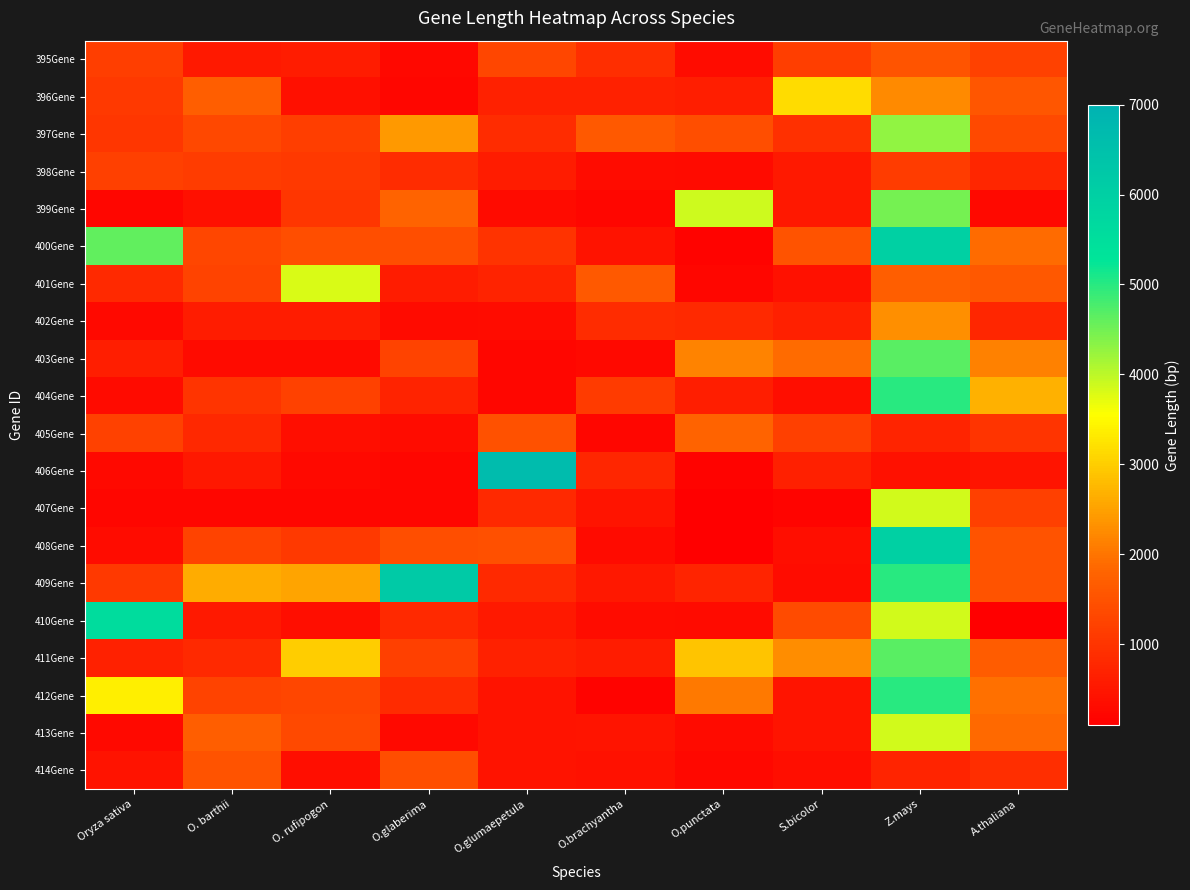

Reading right to left, what are all the values shown in this chart?

395Gene: A.thaliana=1215	Z.mays=1551	S.bicolor=1167	O.punctata=342	O.brachyantha=906	O.glumaepetula=1302	O.glaberima=258	O. rufipogon=594	O. barthii=552	Oryza sativa=1170
396Gene: A.thaliana=1578	Z.mays=2247	S.bicolor=3153	O.punctata=639	O.brachyantha=672	O.glumaepetula=675	O.glaberima=225	O. rufipogon=378	O. barthii=1707	Oryza sativa=1092
397Gene: A.thaliana=1344	Z.mays=4287	S.bicolor=930	O.punctata=1440	O.brachyantha=1629	O.glumaepetula=861	O.glaberima=2394	O. rufipogon=1170	O. barthii=1335	Oryza sativa=1023
398Gene: A.thaliana=759	Z.mays=1149	S.bicolor=546	O.punctata=294	O.brachyantha=324	O.glumaepetula=594	O.glaberima=864	O. rufipogon=1092	O. barthii=1125	Oryza sativa=1191
399Gene: A.thaliana=285	Z.mays=4482	S.bicolor=531	O.punctata=3900	O.brachyantha=234	O.glumaepetula=312	O.glaberima=1779	O. rufipogon=1023	O. barthii=375	Oryza sativa=228
400Gene: A.thaliana=1896	Z.mays=5982	S.bicolor=1527	O.punctata=174	O.brachyantha=438	O.glumaepetula=987	O.glaberima=1434	O. rufipogon=1437	O. barthii=1302	Oryza sativa=4617
401Gene: A.thaliana=1608	Z.mays=1707	S.bicolor=417	O.punctata=231	O.brachyantha=1629	O.glumaepetula=696	O.glaberima=594	O. rufipogon=3807	O. barthii=1257	Oryza sativa=825
402Gene: A.thaliana=759	Z.mays=2301	S.bicolor=663	O.punctata=813	O.brachyantha=879	O.glumaepetula=336	O.glaberima=312	O. rufipogon=594	O. barthii=594	Oryza sativa=270
403Gene: A.thaliana=2133	Z.mays=4656	S.bicolor=1905	O.punctata=2172	O.brachyantha=279	O.glumaepetula=231	O.glaberima=1242	O. rufipogon=309	O. barthii=312	Oryza sativa=627
404Gene: A.thaliana=2682	Z.mays=4992	S.bicolor=360	O.punctata=636	O.brachyantha=1107	O.glumaepetula=231	O.glaberima=696	O. rufipogon=1218	O. barthii=996	Oryza sativa=309
405Gene: A.thaliana=1005	Z.mays=729	S.bicolor=1200	O.punctata=1779	O.brachyantha=234	O.glumaepetula=1488	O.glaberima=318	O. rufipogon=348	O. barthii=783	Oryza sativa=1218
406Gene: A.thaliana=465	Z.mays=411	S.bicolor=663	O.punctata=162	O.brachyantha=768	O.glumaepetula=6645	O.glaberima=231	O. rufipogon=282	O. barthii=513	Oryza sativa=282
407Gene: A.thaliana=1200	Z.mays=3858	S.bicolor=189	O.punctata=126	O.brachyantha=477	O.glumaepetula=807	O.glaberima=231	O. rufipogon=231	O. barthii=231	Oryza sativa=231
408Gene: A.thaliana=1518	Z.mays=5982	S.bicolor=360	O.punctata=126	O.brachyantha=294	O.glumaepetula=1452	O.glaberima=1440	O. rufipogon=1095	O. barthii=1242	Oryza sativa=327
409Gene: A.thaliana=1509	Z.mays=4992	S.bicolor=336	O.punctata=720	O.brachyantha=531	O.glumaepetula=807	O.glaberima=6189	O. rufipogon=2529	O. barthii=2628	Oryza sativa=1095
410Gene: A.thaliana=114	Z.mays=3858	S.bicolor=1389	O.punctata=315	O.brachyantha=330	O.glumaepetula=534	O.glaberima=807	O. rufipogon=354	O. barthii=534	Oryza sativa=5598
411Gene: A.thaliana=1686	Z.mays=4656	S.bicolor=2274	O.punctata=2892	O.brachyantha=588	O.glumaepetula=681	O.glaberima=1200	O. rufipogon=3003	O. barthii=807	Oryza sativa=681
412Gene: A.thaliana=1944	Z.mays=4992	S.bicolor=477	O.punctata=2049	O.brachyantha=171	O.glumaepetula=426	O.glaberima=846	O. rufipogon=1290	O. barthii=1254	Oryza sativa=3366
413Gene: A.thaliana=1872	Z.mays=3858	S.bicolor=477	O.punctata=312	O.brachyantha=474	O.glumaepetula=426	O.glaberima=282	O. rufipogon=1356	O. barthii=1704	Oryza sativa=288
414Gene: A.thaliana=888	Z.mays=729	S.bicolor=360	O.punctata=255	O.brachyantha=414	O.glumaepetula=426	O.glaberima=1434	O. rufipogon=345	O. barthii=1512	Oryza sativa=426